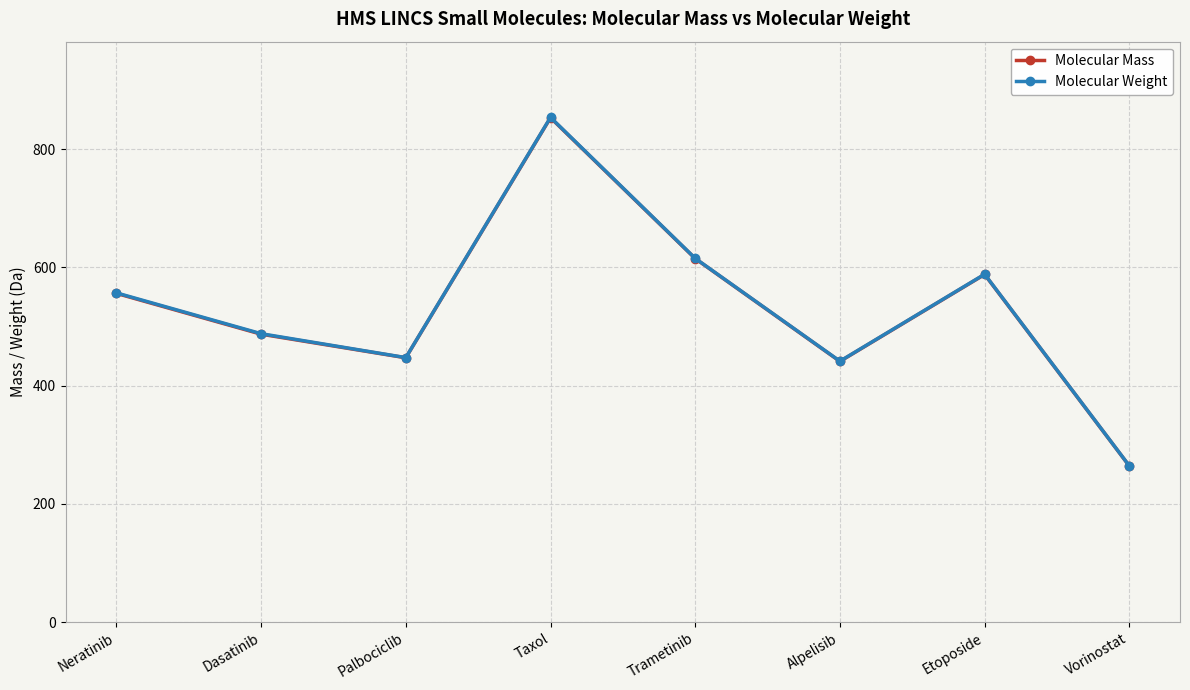

What is the value of the Molecular Mass point at the 6th from the left?

441.1